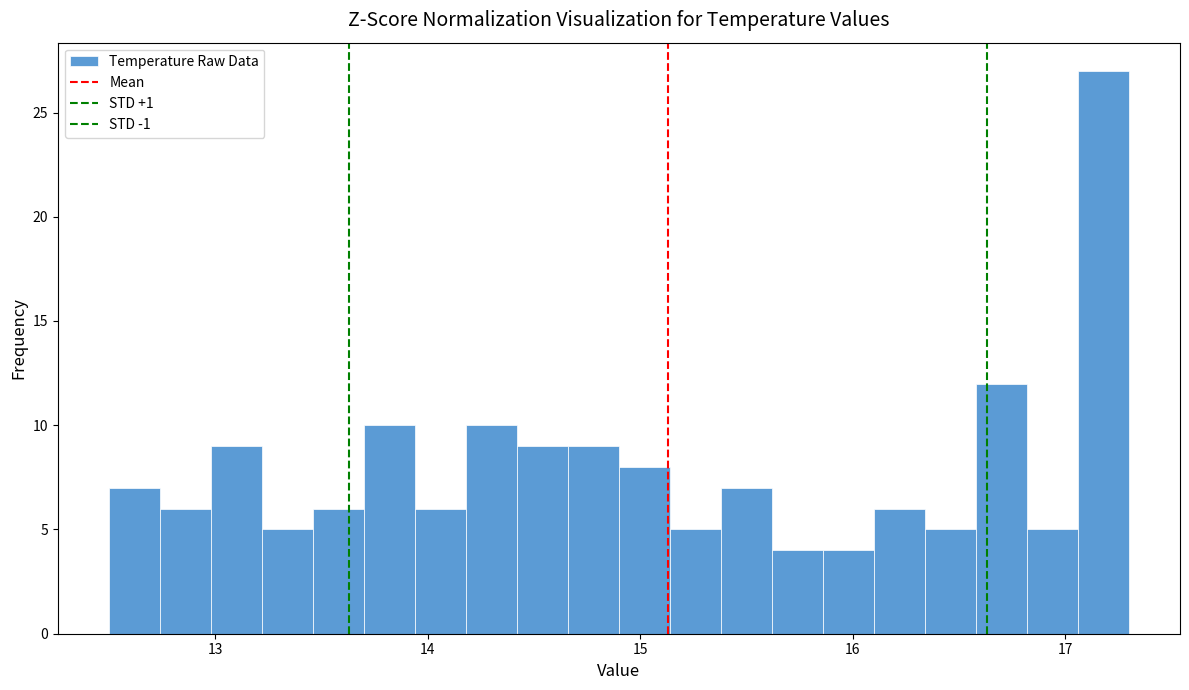

Around what value on the x-axis is the tallest bar? Give the approximate position of its centre, as read against the axis.

17.2